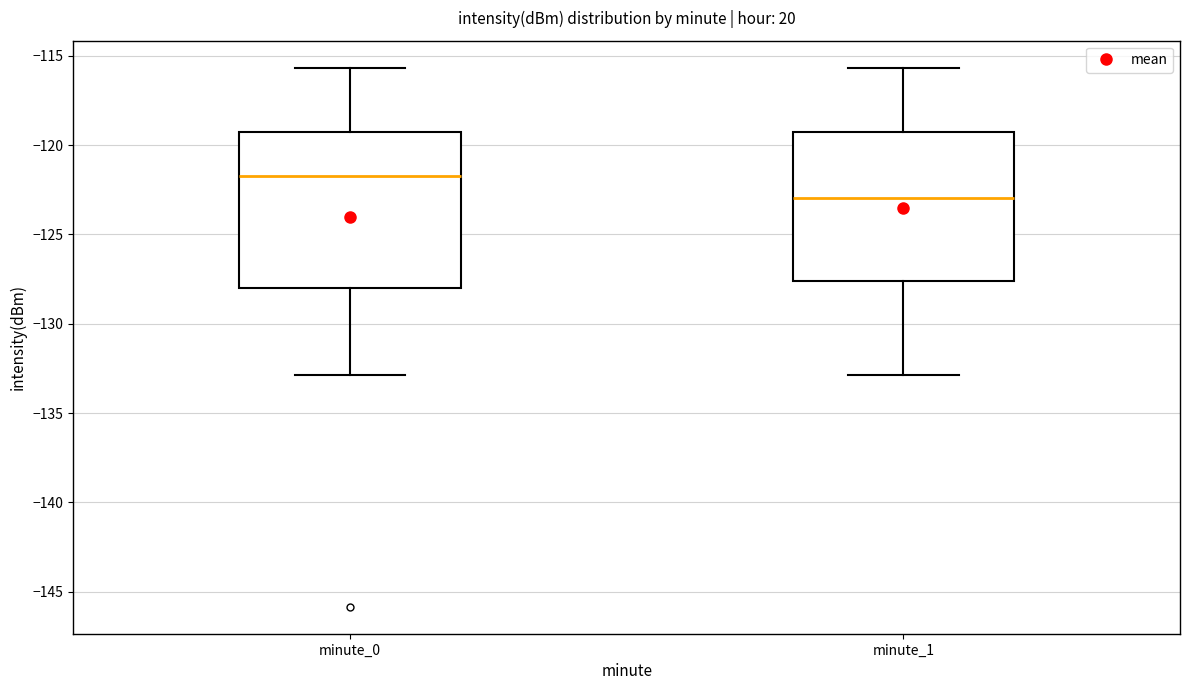

Reading left to right, read every box against the y-axis: the position of its median line, the range the box covers, and the ends of its whiskers. The values are not printed on the chart, so give them approximately, as read against the axis.

minute_0: median -121.5, box -128.0 to -119.0, whiskers -133.0 to -115.5
minute_1: median -123.0, box -127.5 to -119.5, whiskers -133.0 to -115.5